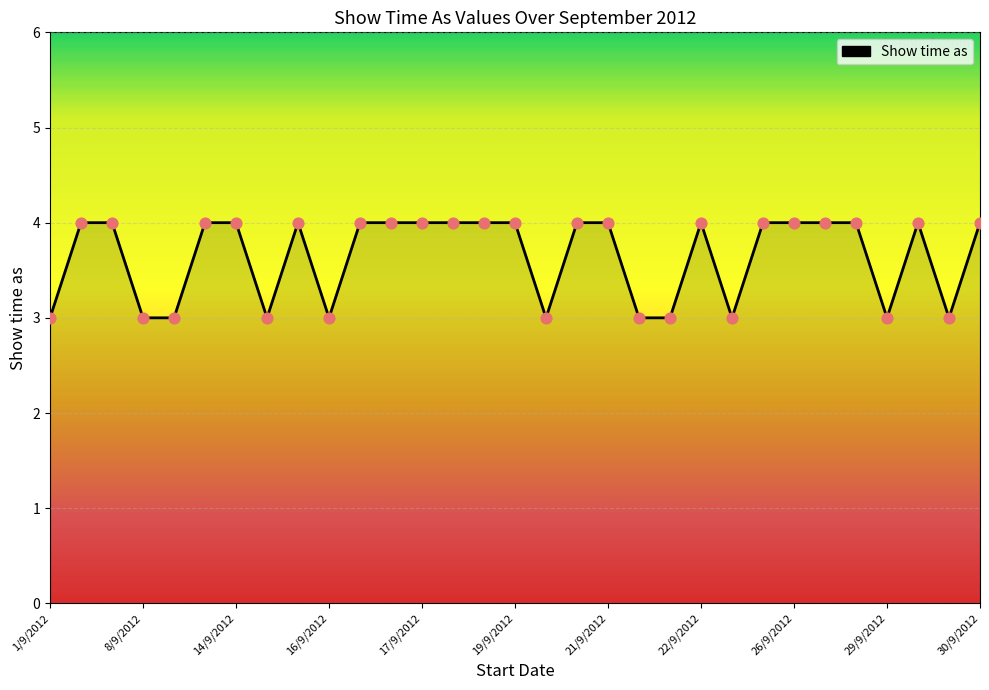

Approximately how many times larger is the value at 16/9/2012 compared to 14/9/2012?

0.8